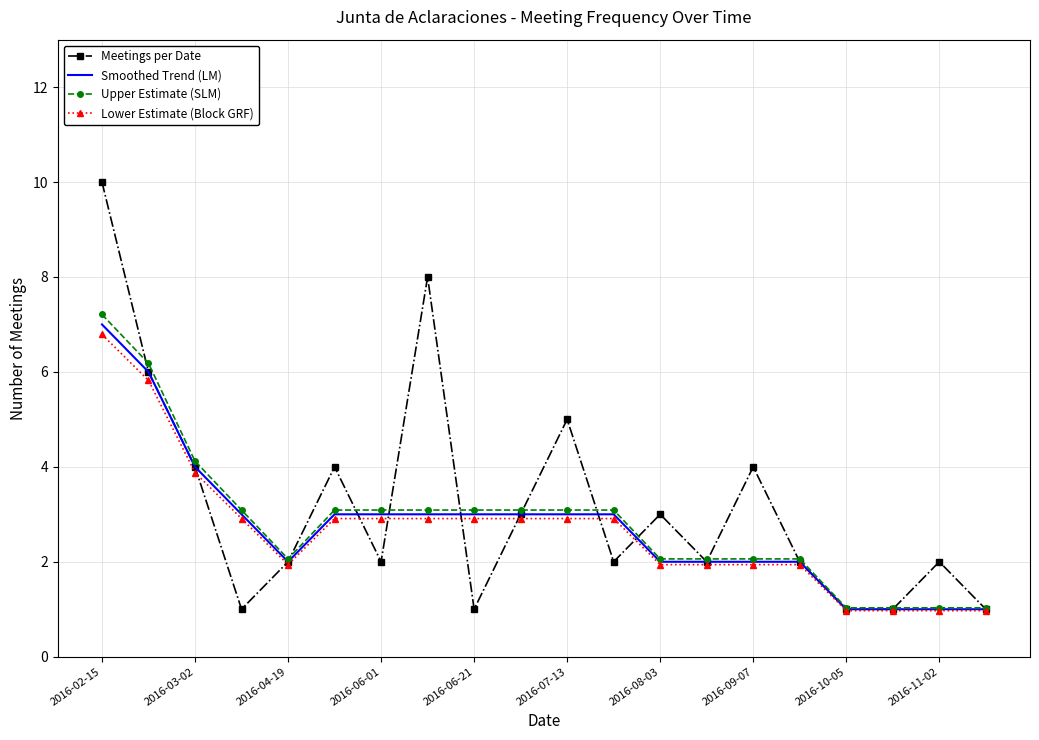

What is the lowest value of the Upper Estimate (SLM) series?

1.0